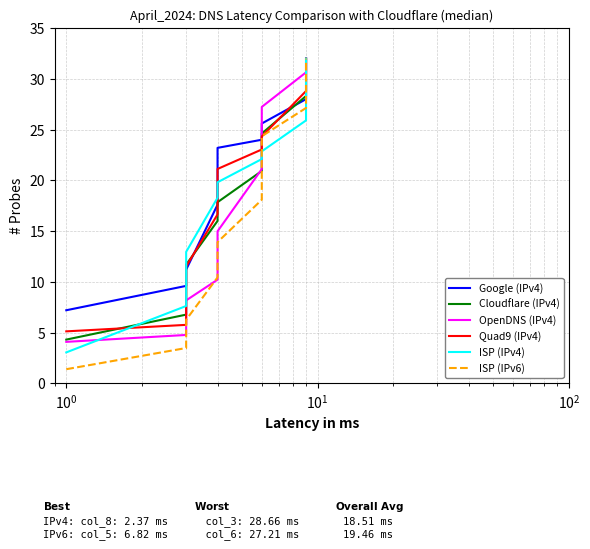

What is the difference between the maximum and second lowest values in the Cloudflare (IPv4) series?

25.2